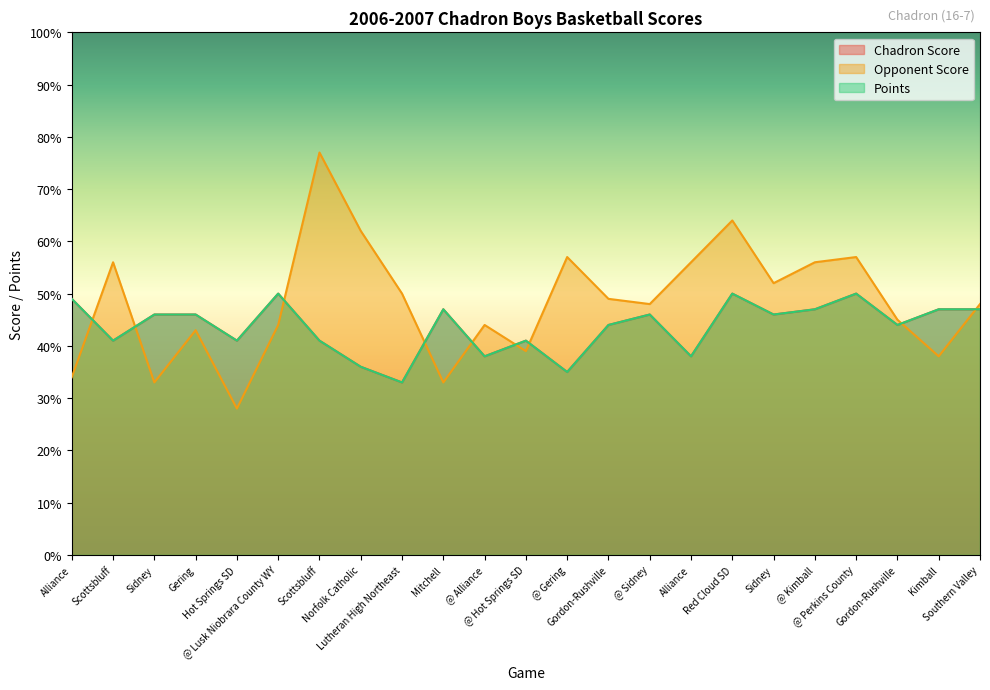

The Chadron Score series shows 50 at Red Cloud SD. True or false?

True